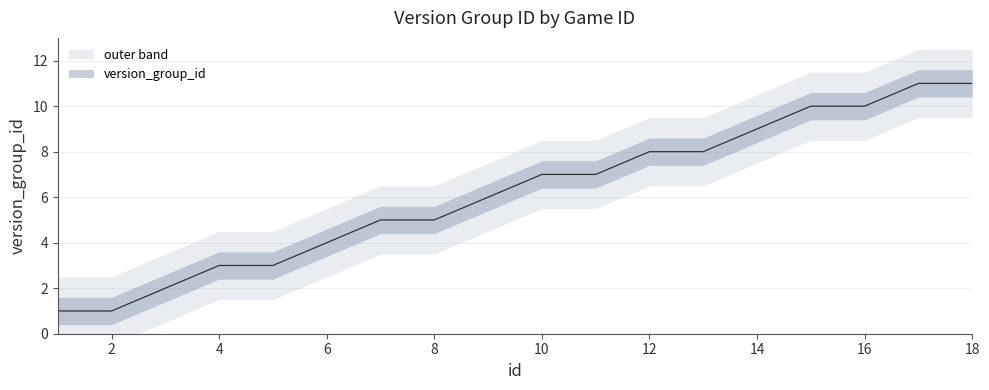

How many data points does each series have?

18